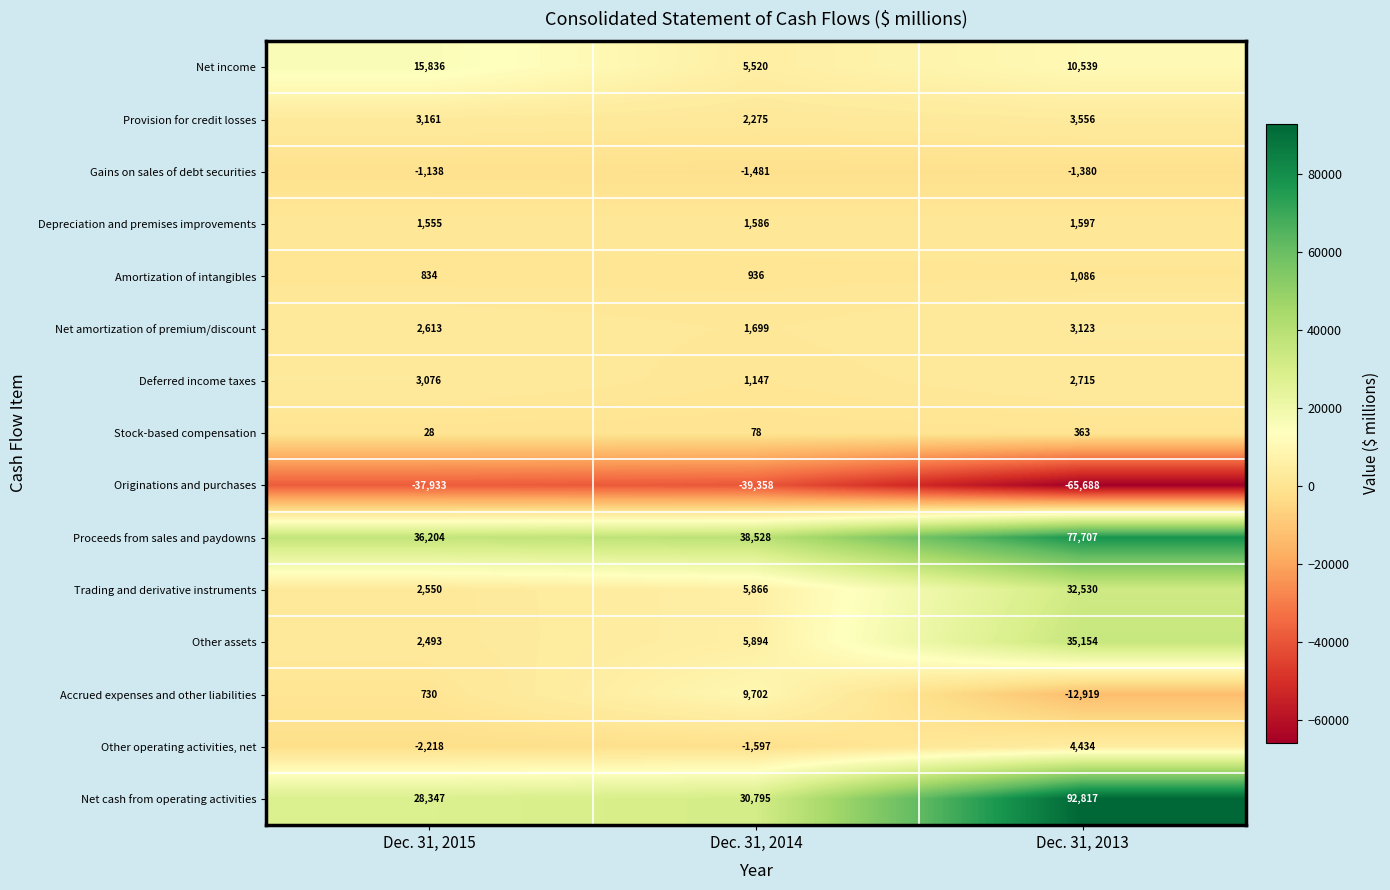

Which series has the largest total across all categories?

Proceeds from sales and paydowns